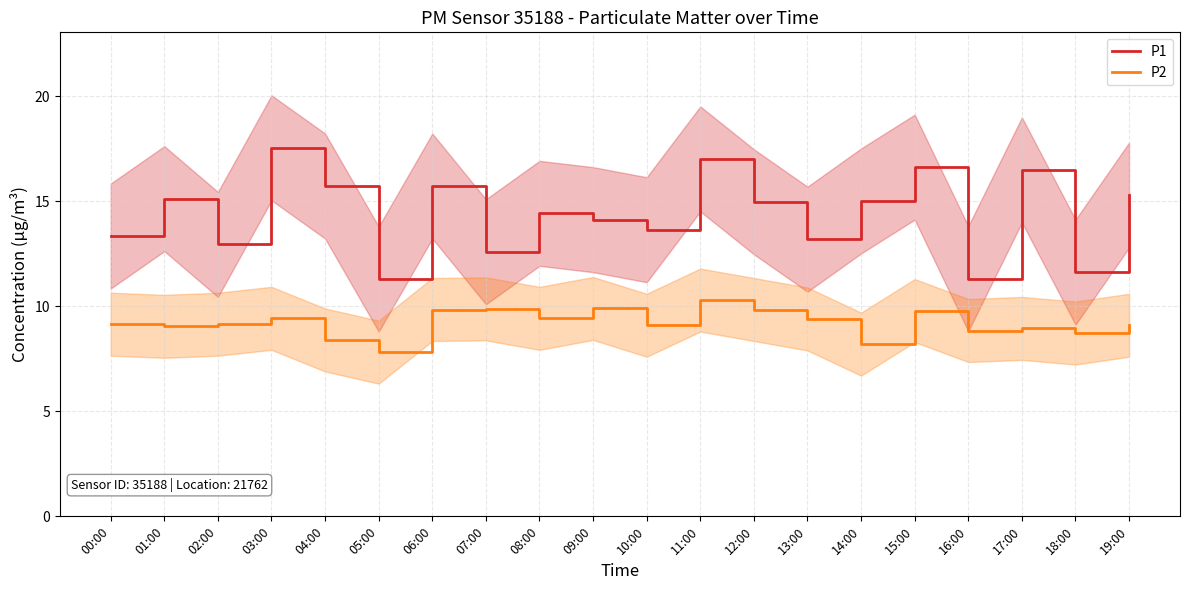

True or false: P1 has more than 1 points higher than both neighbors.

True